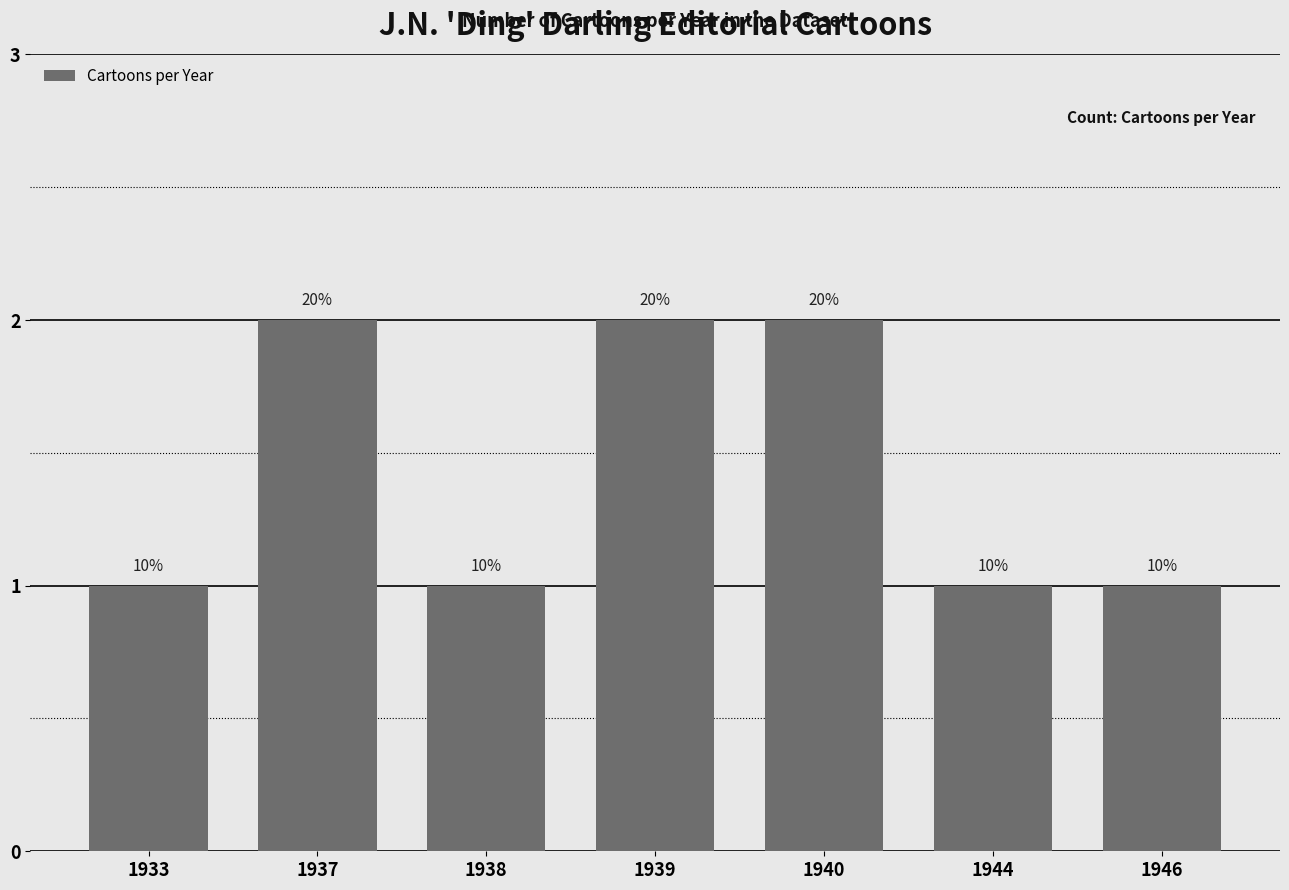

The value at 1938 is 0. True or false?

False